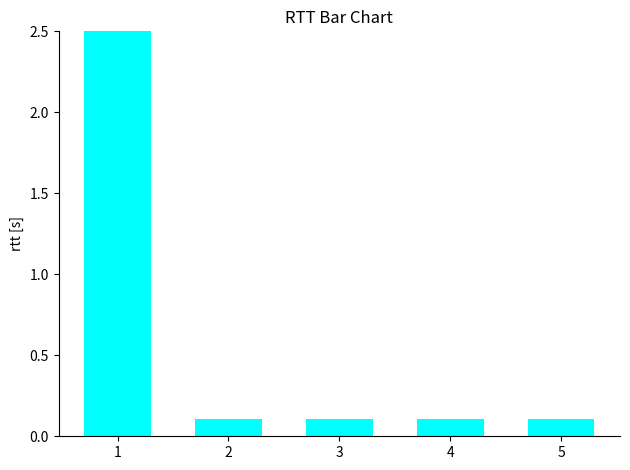

Are the bars grouped side by side (vs. stacked)?

No